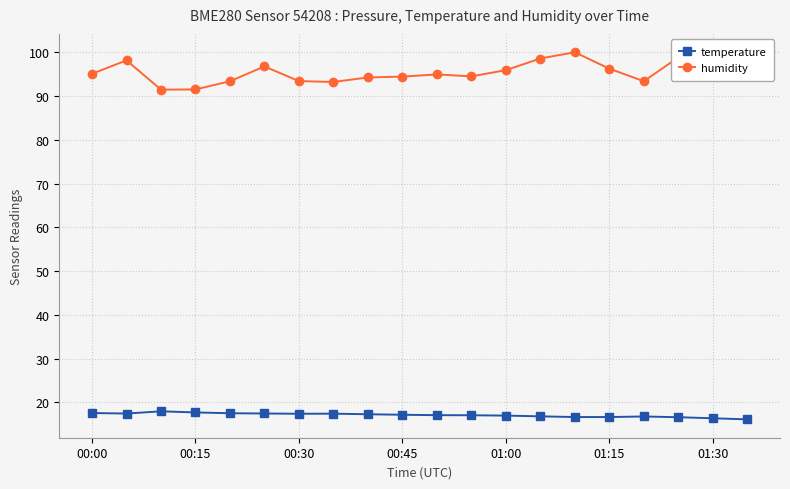

The temperature series shows 29.1 at 13. True or false?

False